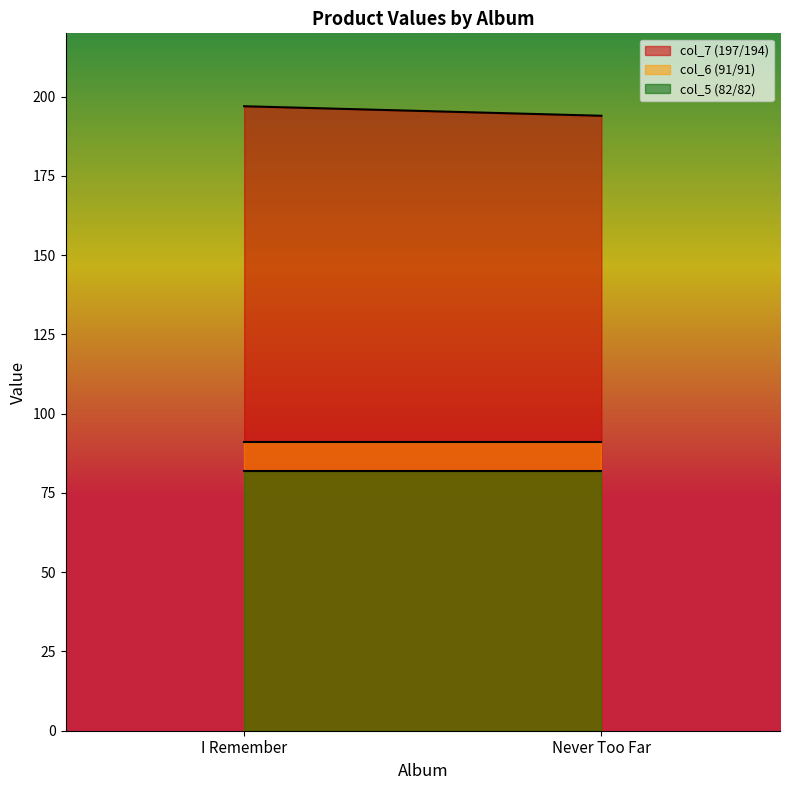

What is the lowest value of the col_7 (197/194) series?

194